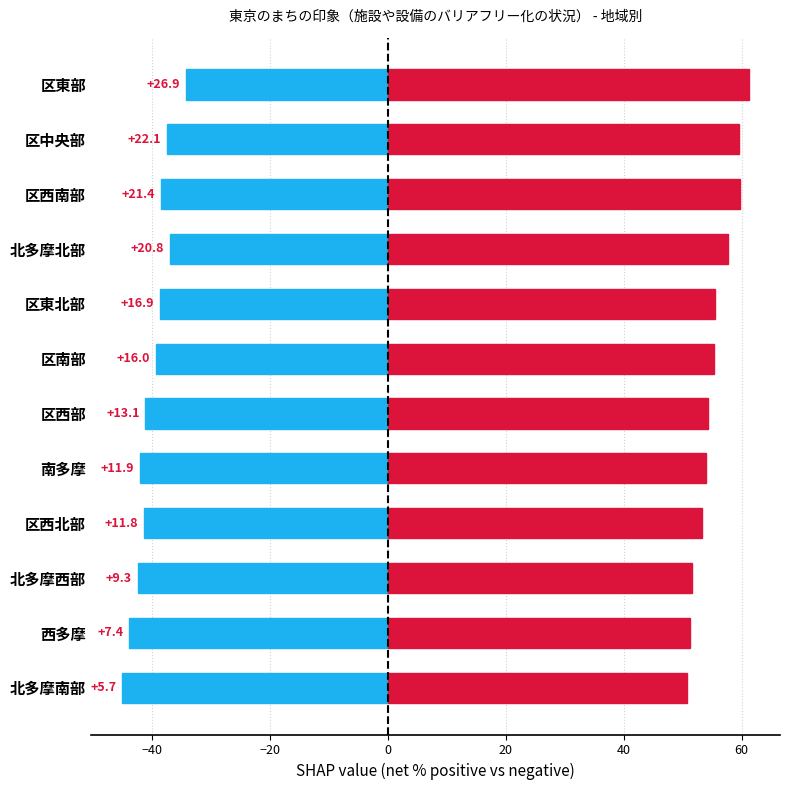

The value of 進んでいる/やや進んでいる (正) at 区西南部 is 104.9. True or false?

False